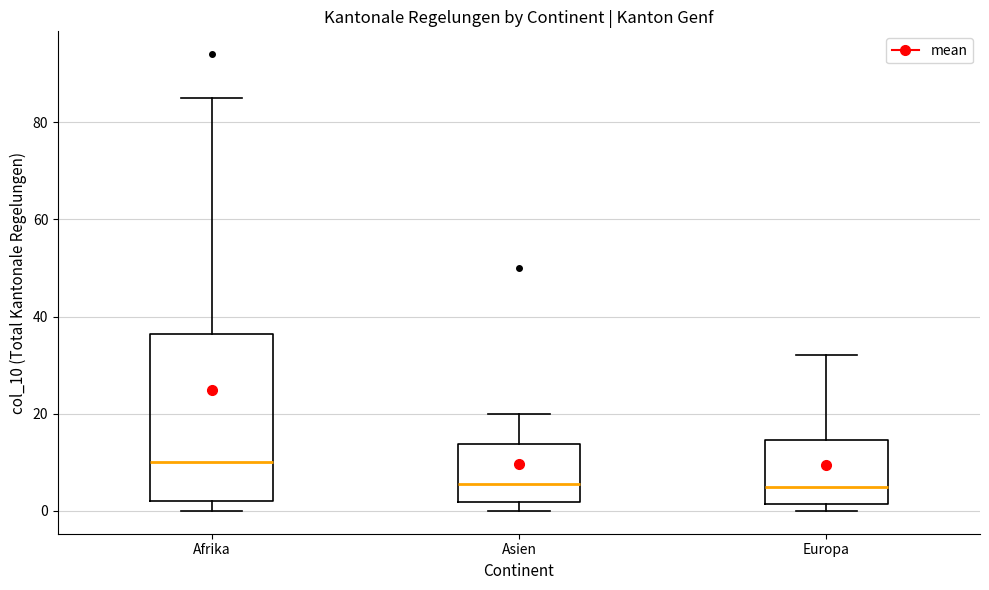

Reading left to right, read every box against the y-axis: the position of its median line, the range the box covers, and the ends of its whiskers. The values are not printed on the chart, so give them approximately, as read against the axis.

Afrika: median 10, box 2 to 36, whiskers 0 to 86
Asien: median 6, box 2 to 14, whiskers 0 to 20
Europa: median 6, box 2 to 14, whiskers 0 to 32